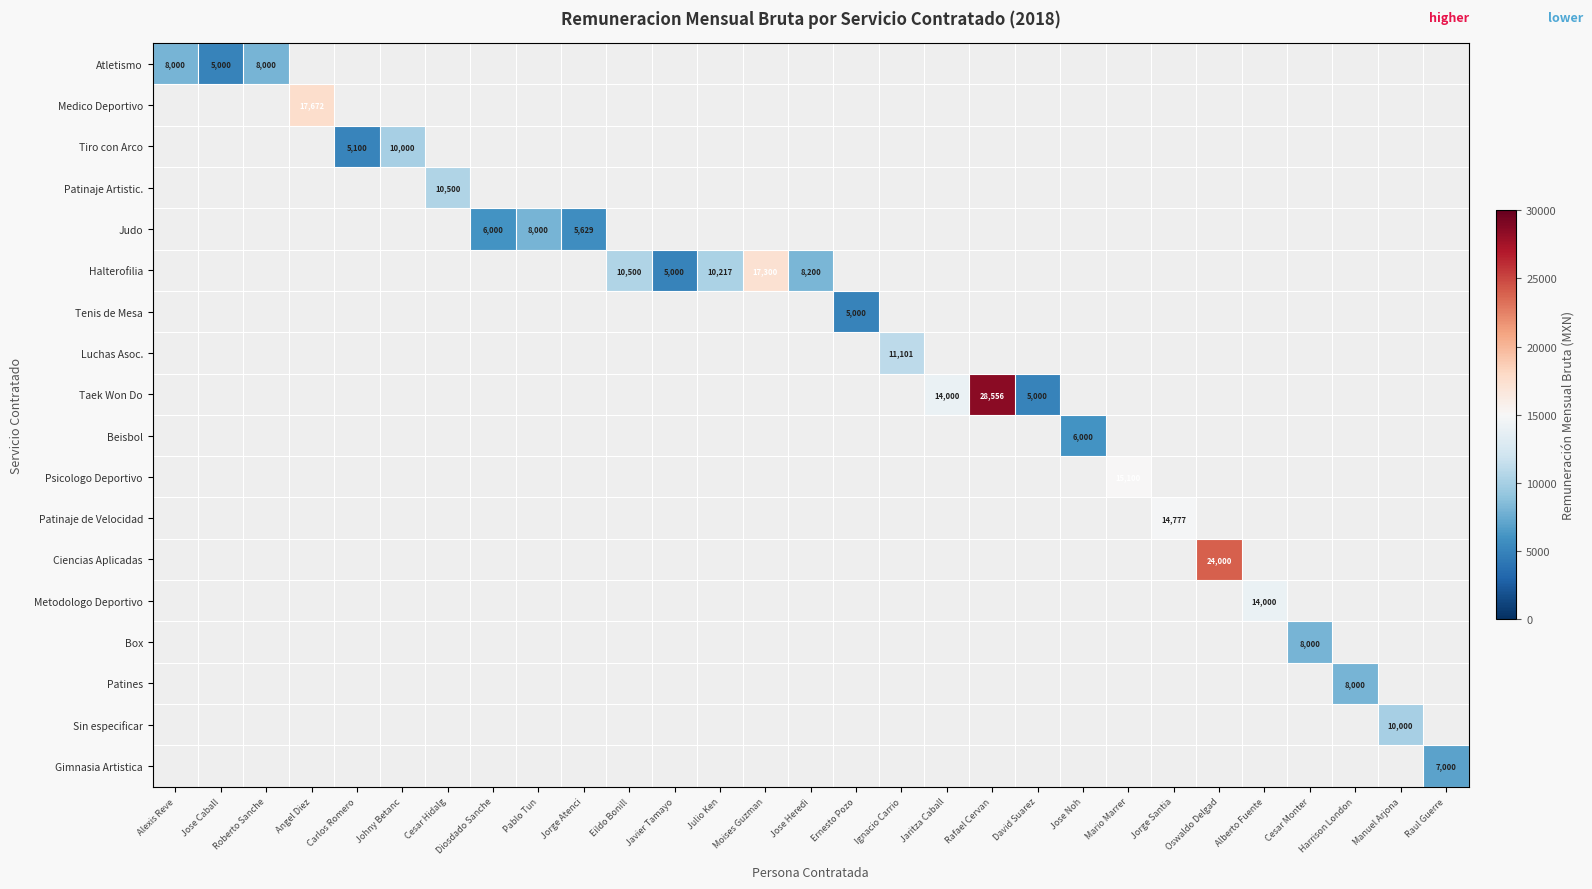

Which label corresponds to the largest value in the chart?

Rafael Cervan